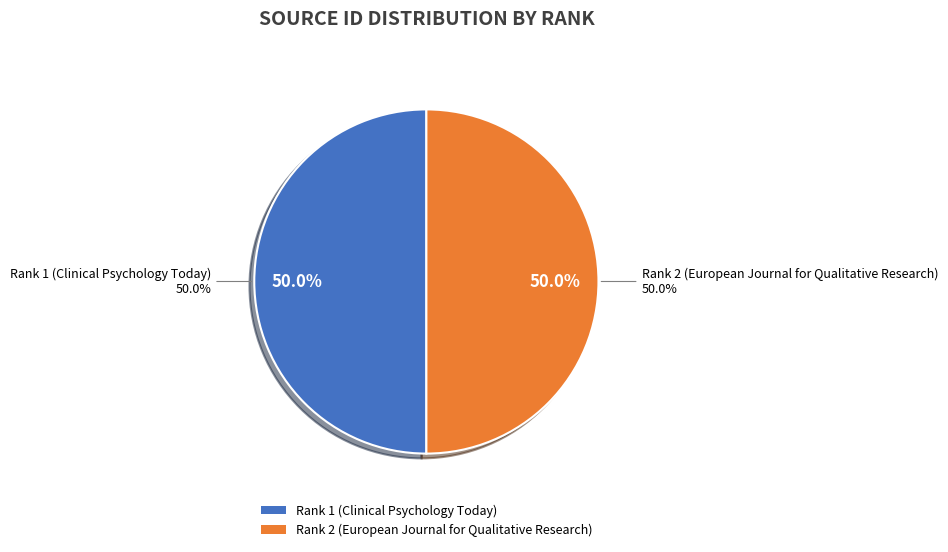

Which slice is the largest?

Rank 1 (Clinical Psychology Today)